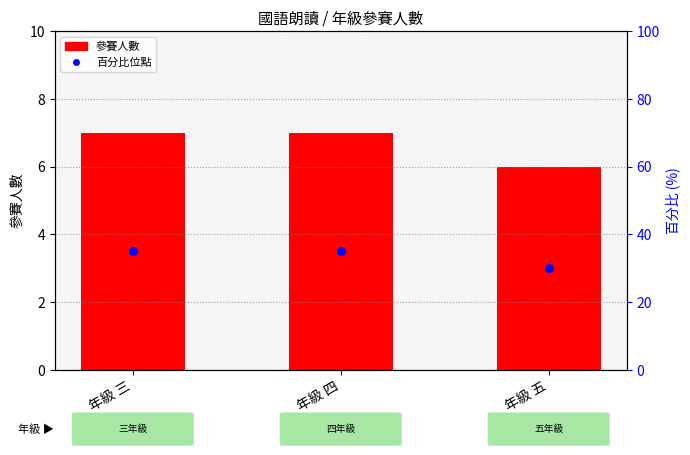

At how many categories does at least one series exceed 5?

3